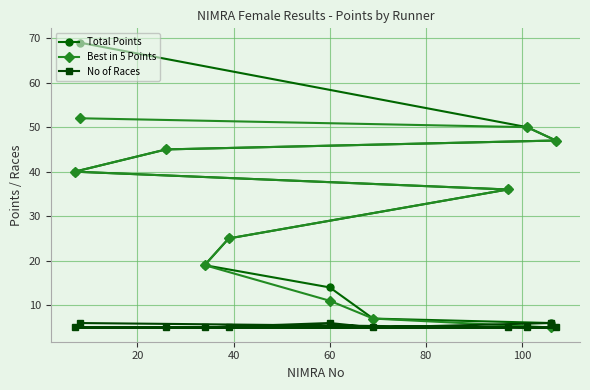

Reading left to right, extract all data points from this chart.

Total Points: 40	69	45	19	25	14	7	36	50	6	47
Best in 5 Points: 40	52	45	19	25	11	7	36	50	5	47
No of Races: 5	6	5	5	5	6	5	5	5	6	5